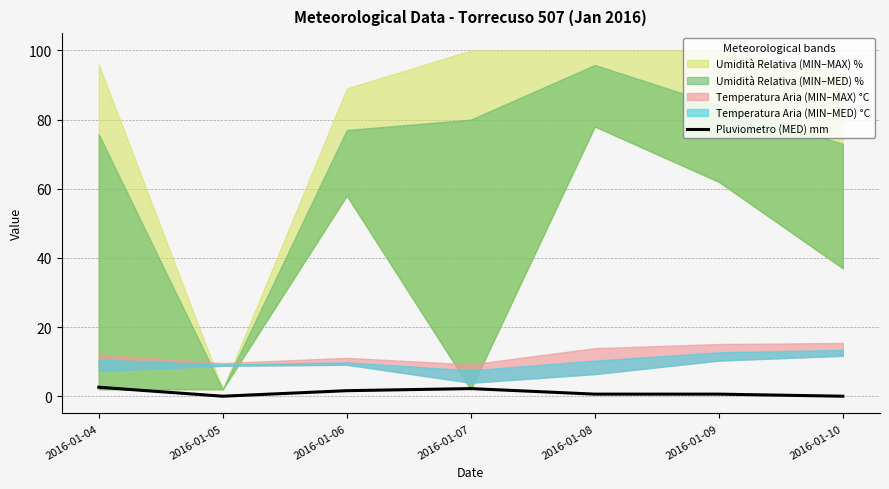

True or false: the data shows 1.6 at 2016-01-06.

True